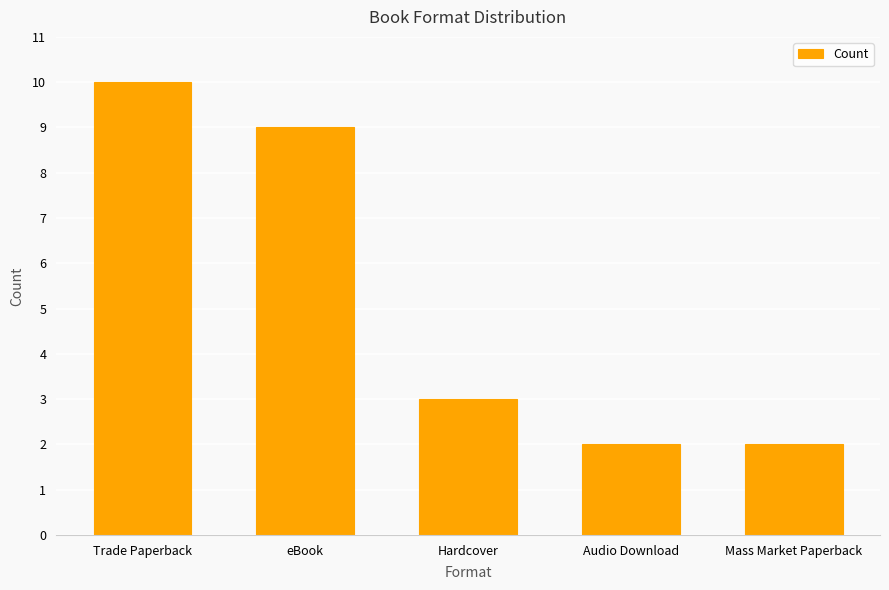

Which label corresponds to the largest value in the chart?

Trade Paperback